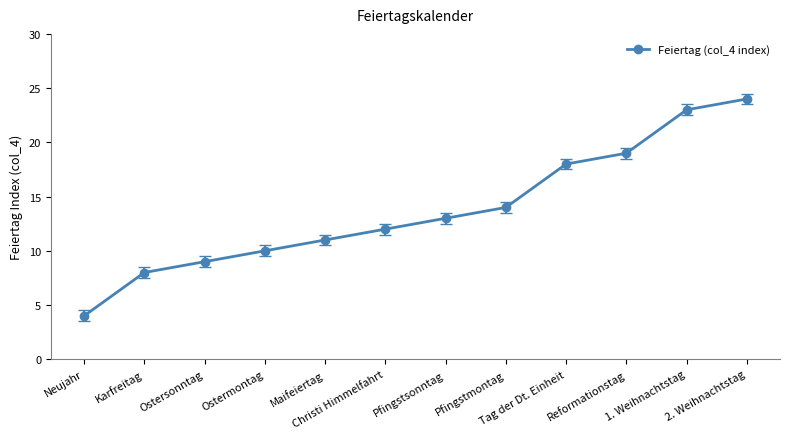

What position from the left is Ostersonntag?

3